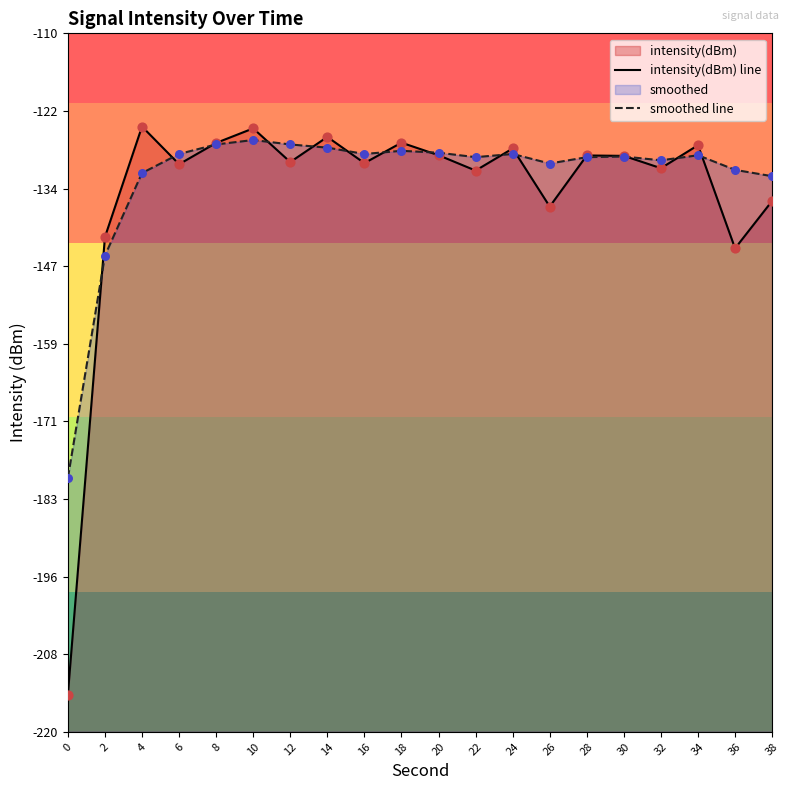

Which series has the widest spread of Y values?

intensity(dBm) line